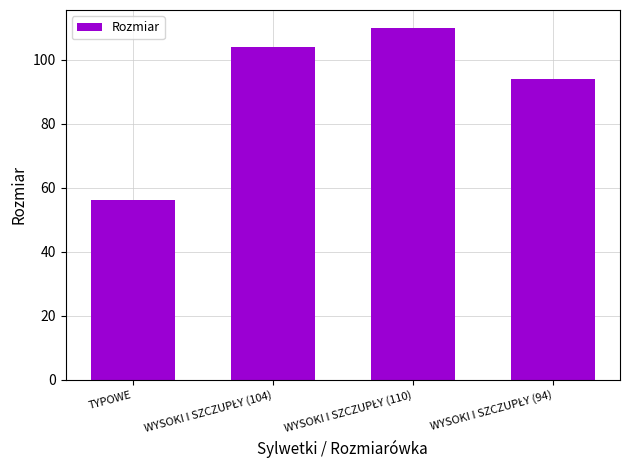

What is the greatest value displayed?

110